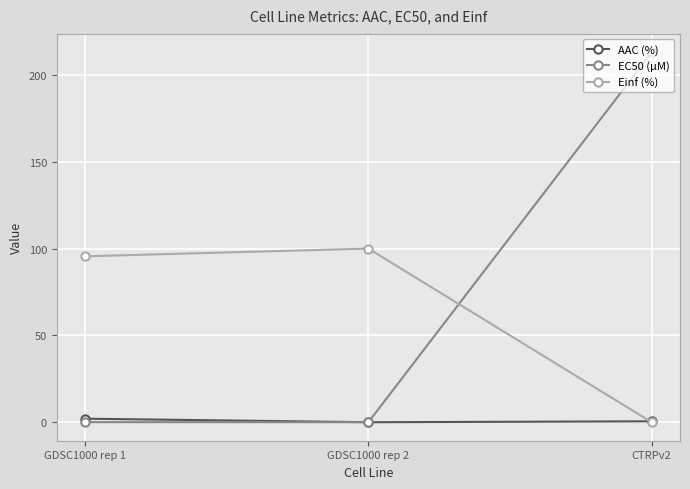

What is the label of the 2nd point from the left?

GDSC1000 rep 2